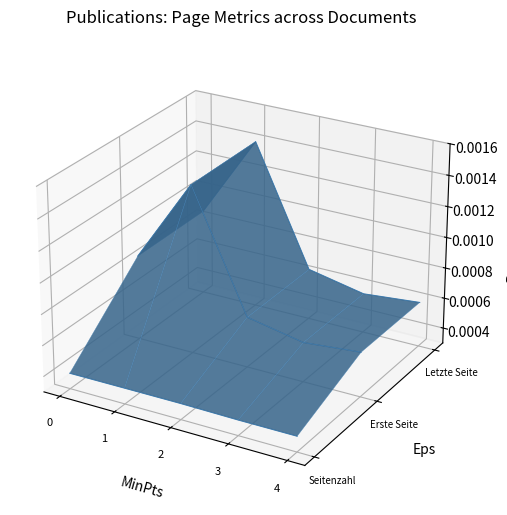

What is the difference between the Erste Seite values at 1 and 4?

0.1